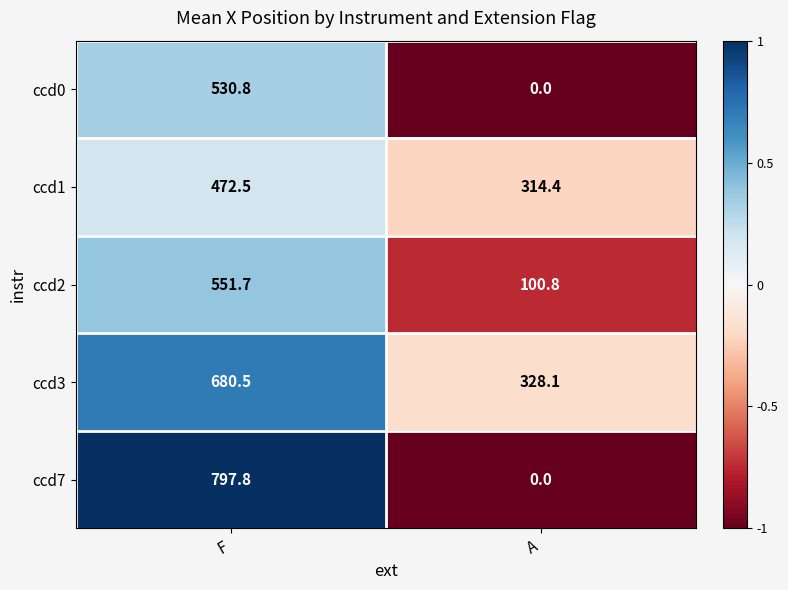

Which series has the largest total across all categories?

ccd3